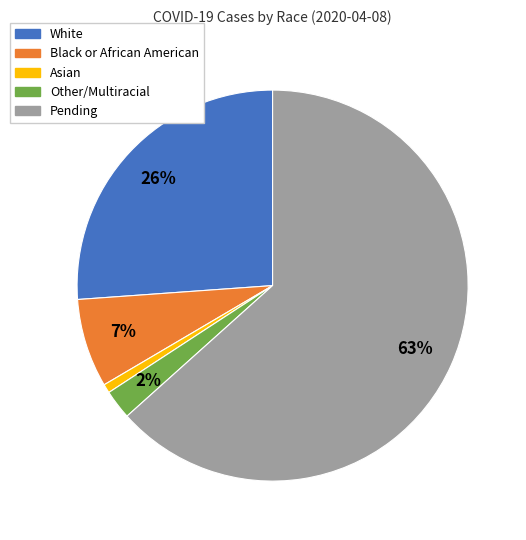

The Pending slice represents 63% of the pie. True or false?

True